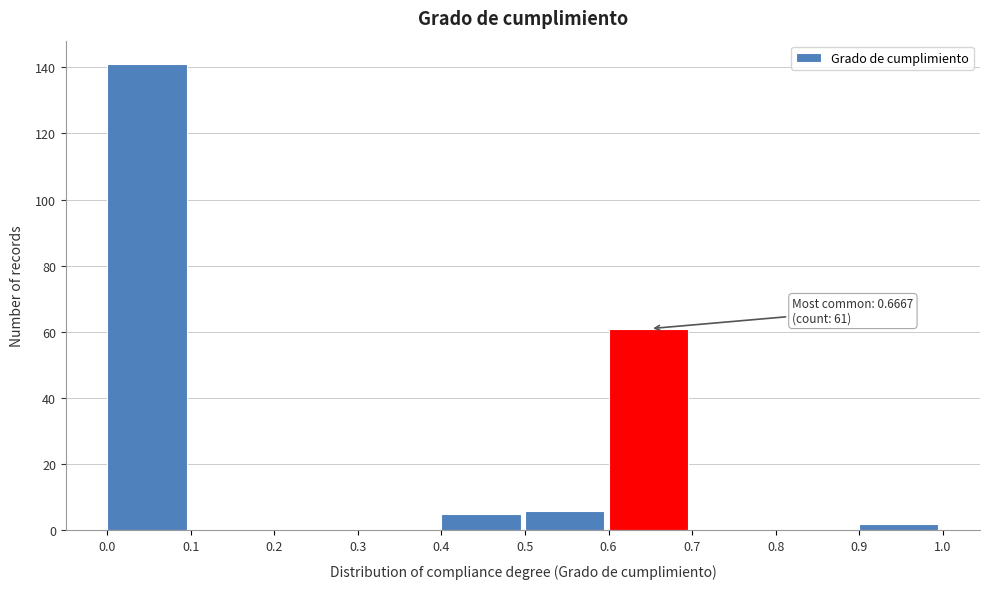

Over which range of the x-axis is the bar tallest?

0.0 to 0.1